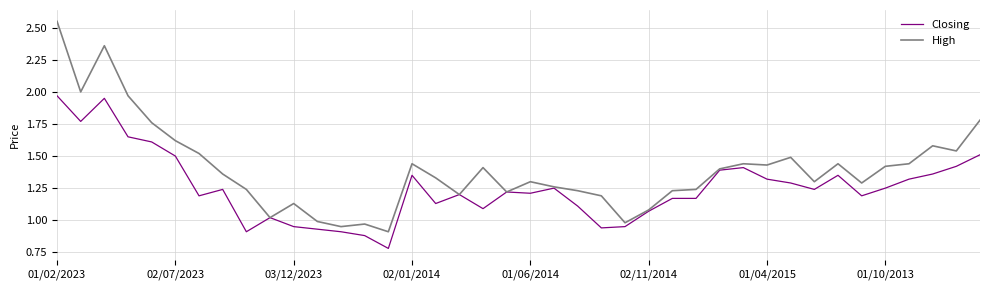

Which series has the largest total across all categories?

High